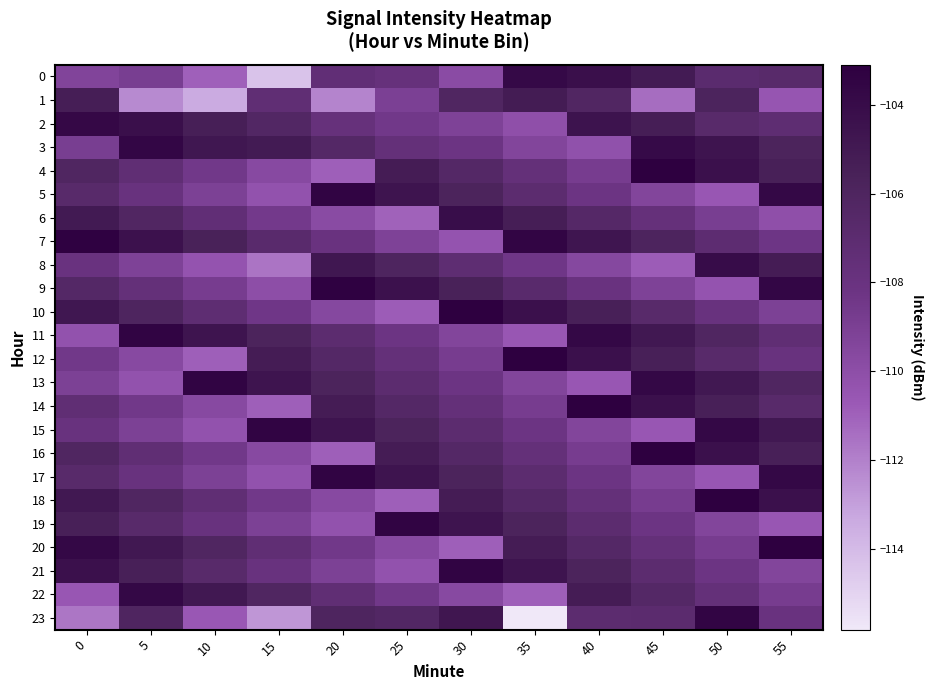

Between 20 and 40, which is larger?

40